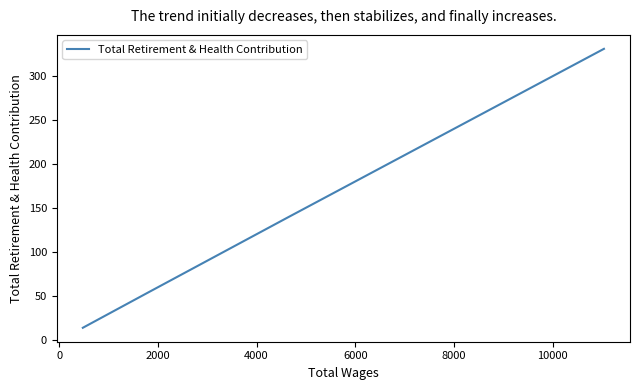

What is the sum of all values?

538